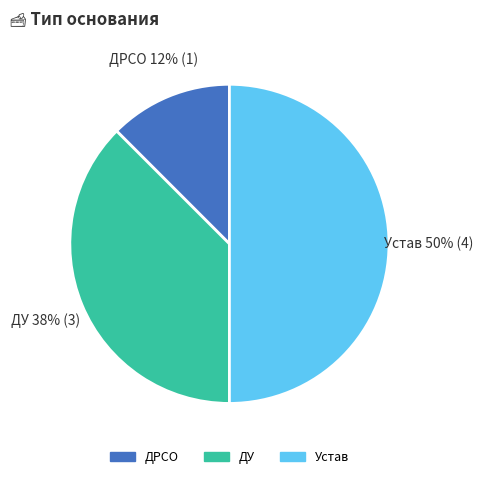

Do Устав and ДУ together represent more than half of the pie?

Yes